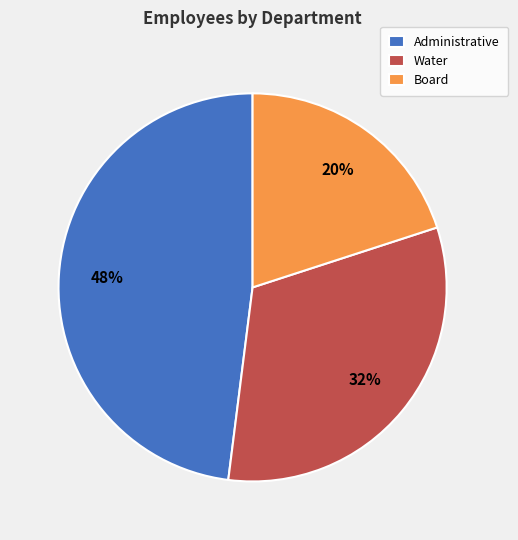

Which slice is the smallest?

Board